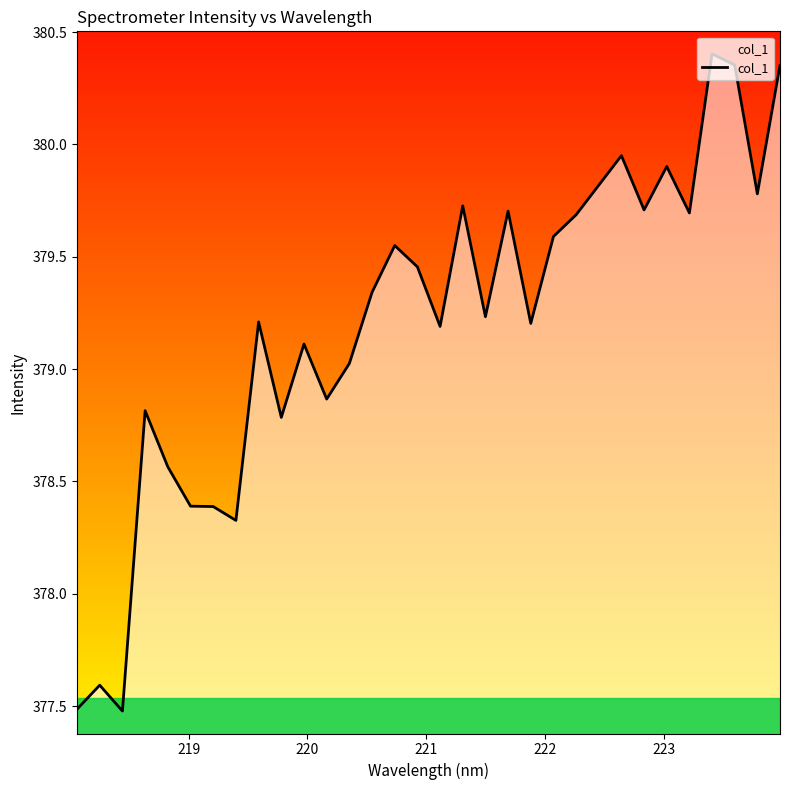

Reading right to left, transcribe all the data shown in this chart.

380.4	379.8	380.4	380.4	379.7	379.9	379.7	379.9	379.8	379.7	379.6	379.2	379.7	379.2	379.7	379.2	379.5	379.6	379.3	379.0	378.9	379.1	378.8	379.2	378.3	378.4	378.4	378.6	378.8	377.5	377.6	377.5